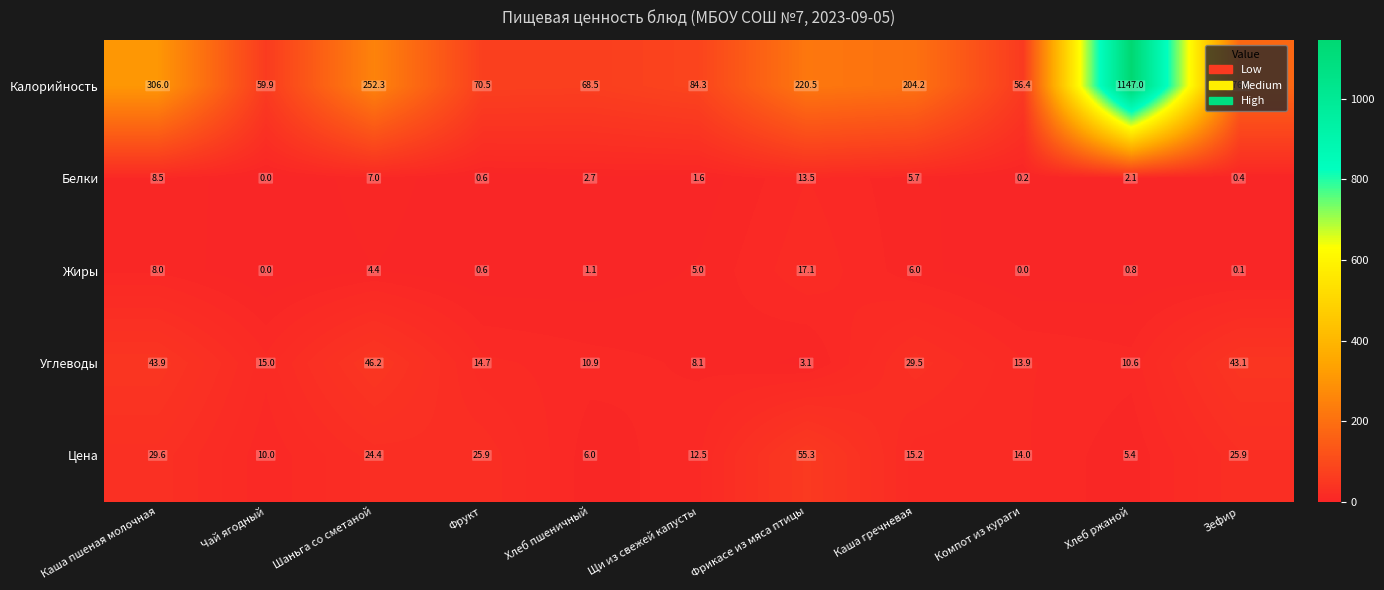

At which category is the sum across all series the highest?

Хлеб ржаной